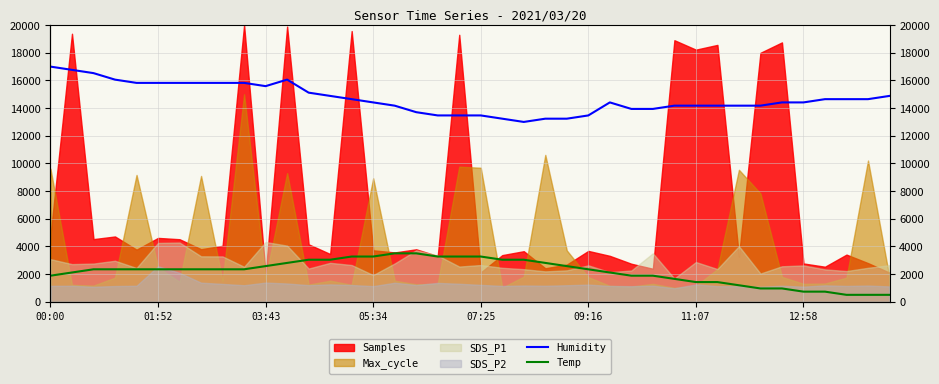

Where does the Humidity series first go above 14411?

00:00